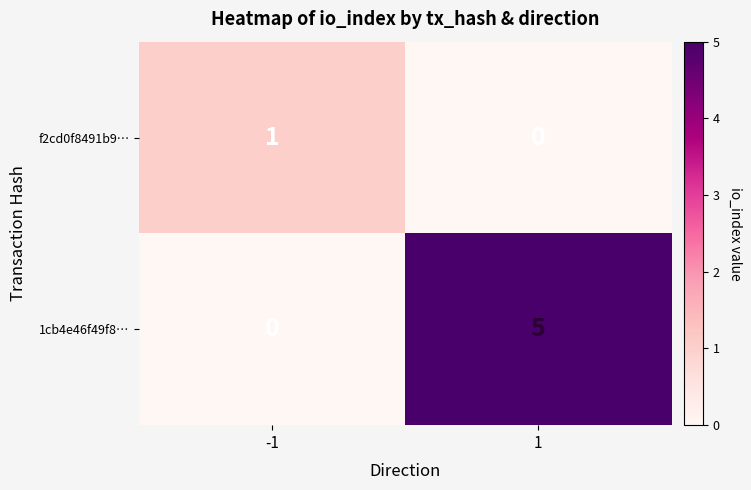

List the series in order of their peak value, lowest first.

f2cd0f8491b9…, 1cb4e46f49f8…